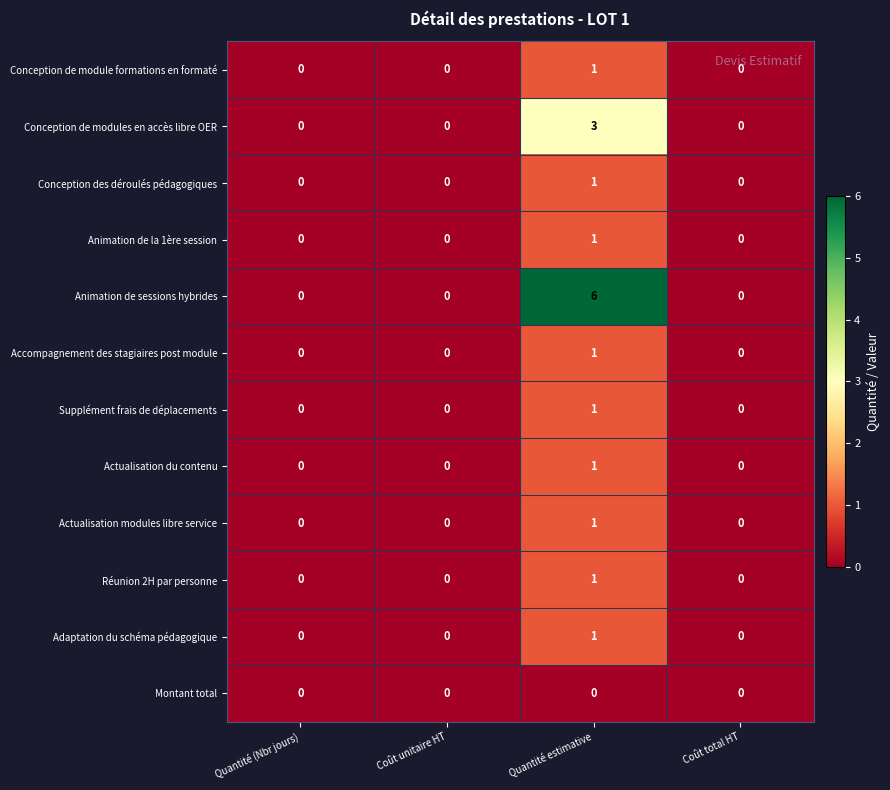

The Actualisation modules libre service series shows -1 at Coût total HT. True or false?

False